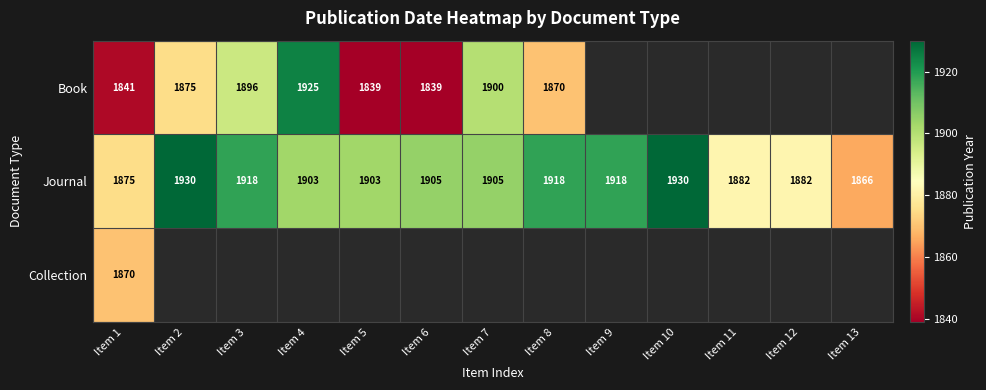

What is the average value of the Journal series?

1903